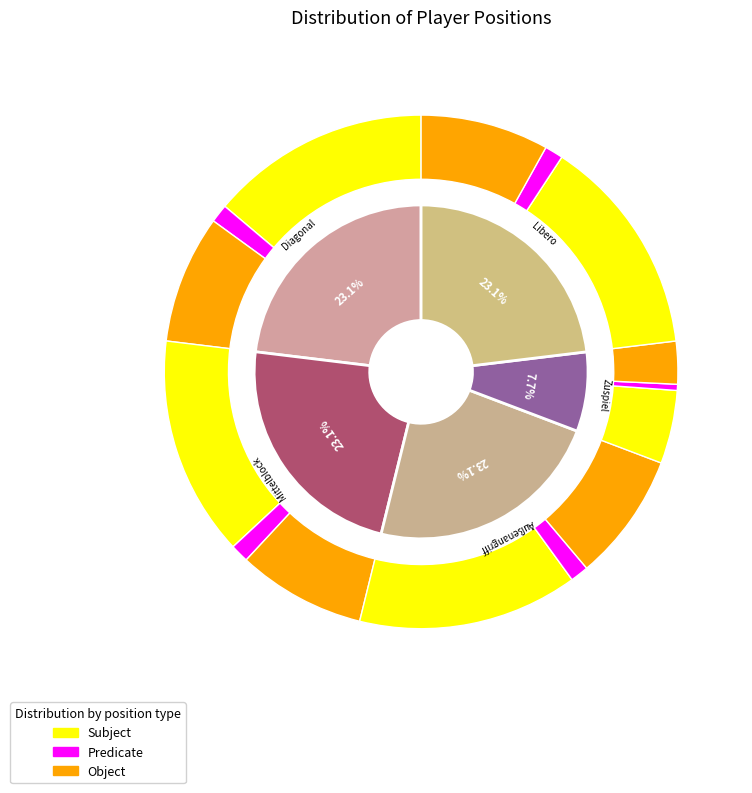

To the nearest percent, what percentage of the pie is Mittelblock?

23%